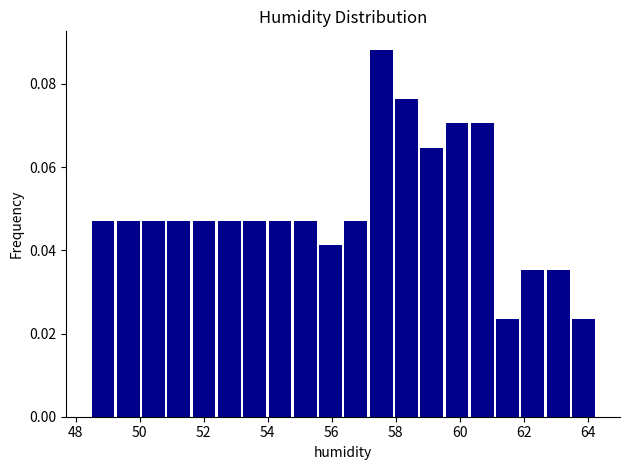

Around what value on the x-axis is the tallest bar? Give the approximate position of its centre, as read against the axis.

57.6